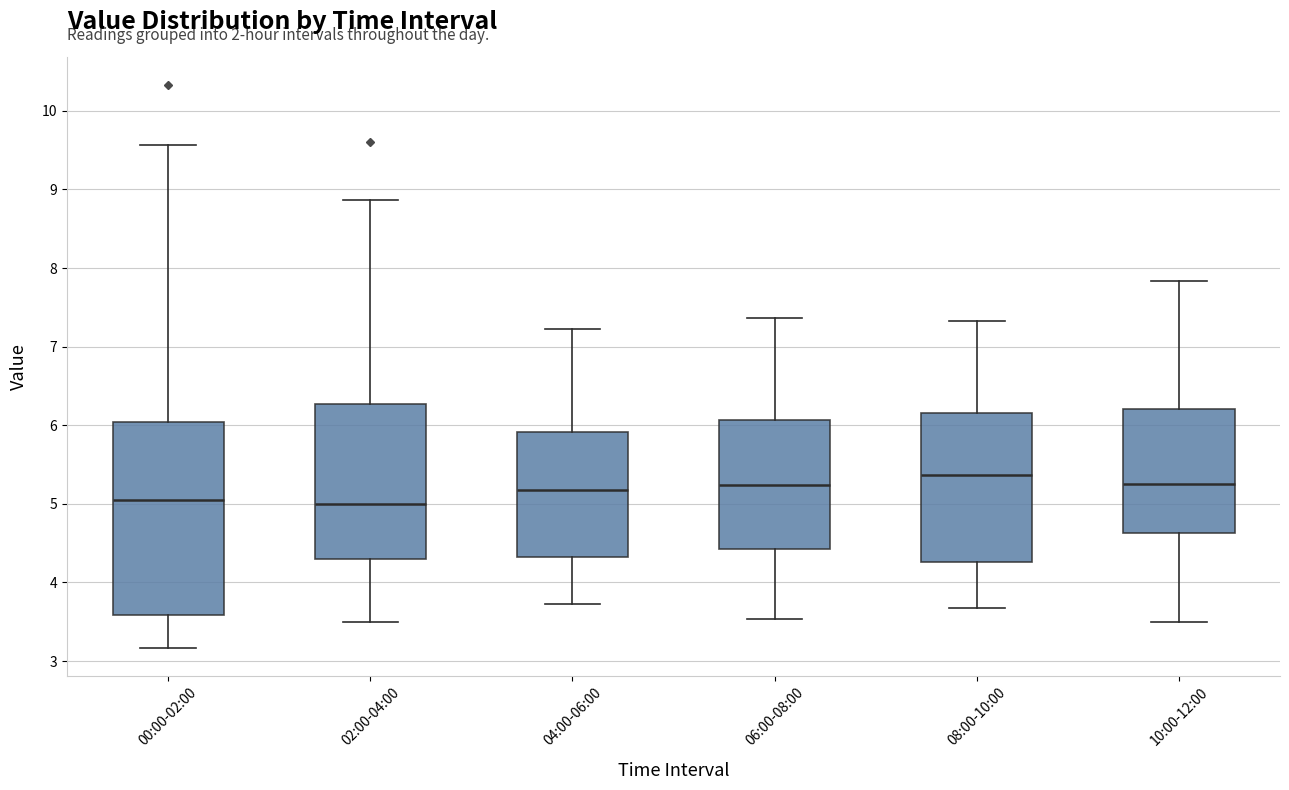

Reading left to right, transcribe this box plot: for each box, give where its median line is, the range the box spans, and where its two whiskers end, as read against the y-axis. The values are not printed on the chart, so give them approximately, as read against the axis.

00:00-02:00: median 5.1, box 3.6 to 6.0, whiskers 3.2 to 9.6
02:00-04:00: median 5.0, box 4.3 to 6.3, whiskers 3.5 to 8.9
04:00-06:00: median 5.2, box 4.3 to 5.9, whiskers 3.7 to 7.2
06:00-08:00: median 5.2, box 4.4 to 6.1, whiskers 3.5 to 7.4
08:00-10:00: median 5.4, box 4.3 to 6.2, whiskers 3.7 to 7.3
10:00-12:00: median 5.3, box 4.6 to 6.2, whiskers 3.5 to 7.8